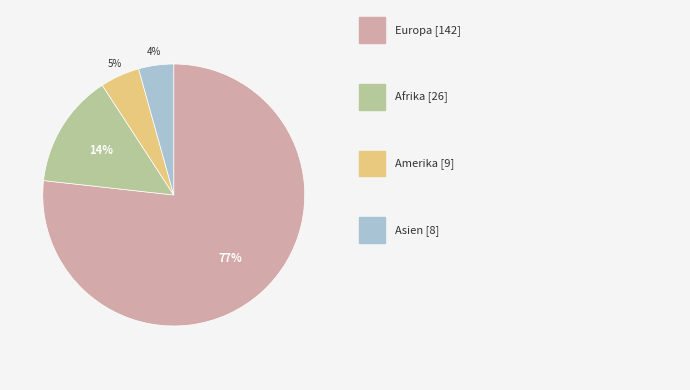

Is there a majority slice in this chart?

Yes